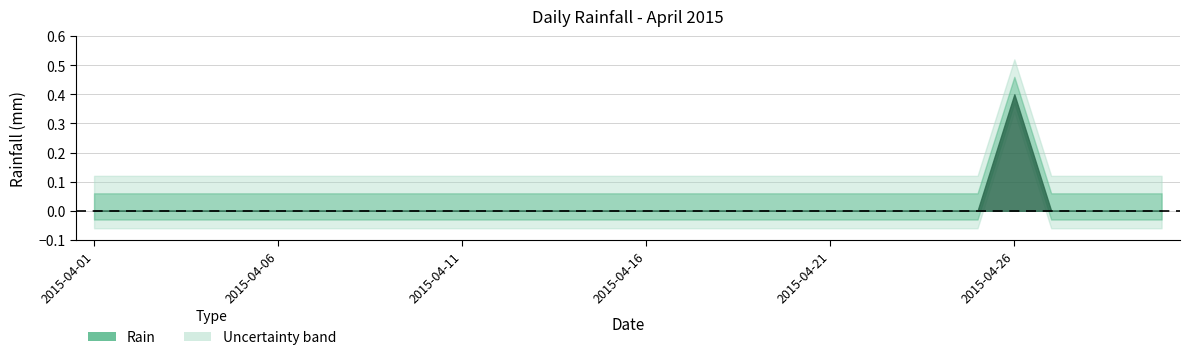

True or false: the data has more than 1 interior local peaks.

False